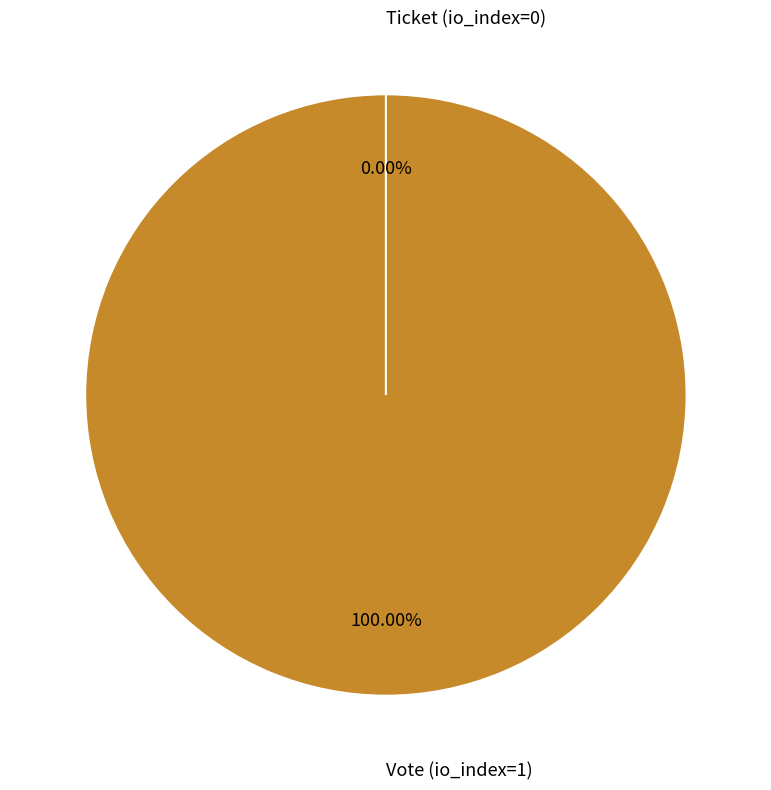

What is the smallest slice in the pie chart?

Ticket (io_index=0)